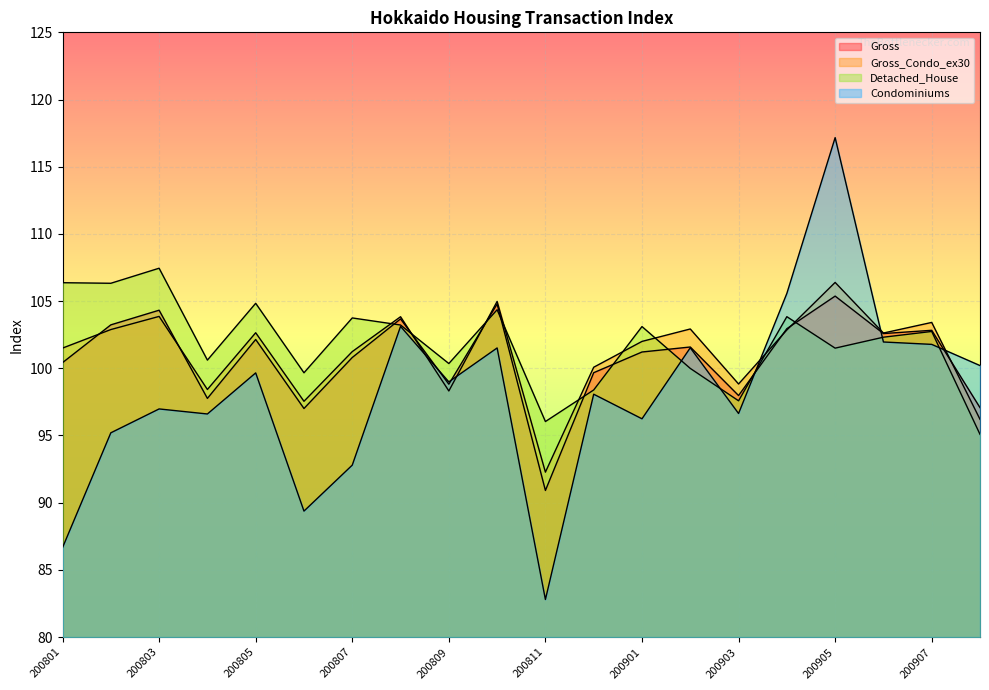

Which series has the largest range (max minus min)?

Condominiums